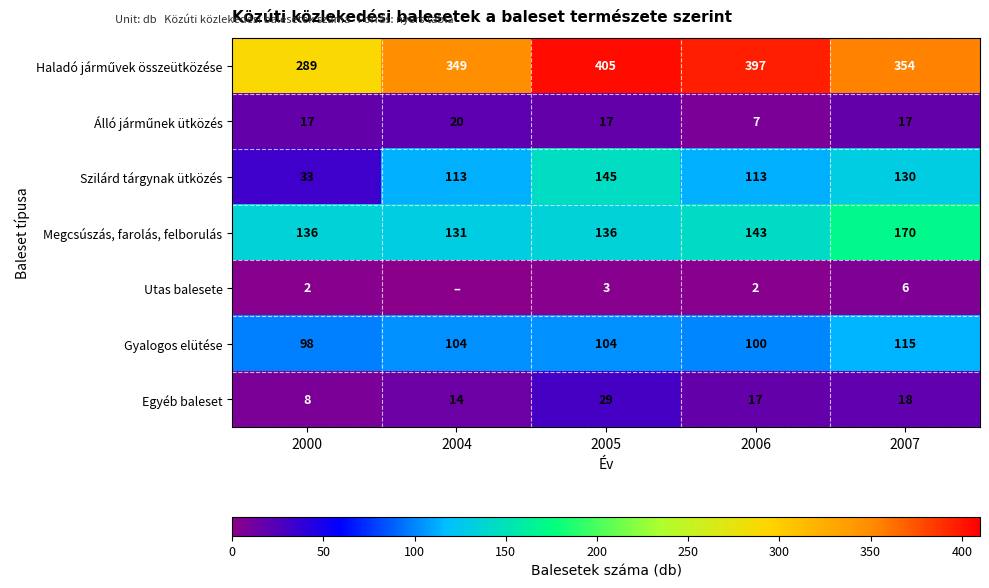

What is the average value of the Gyalogos elütése series?

104